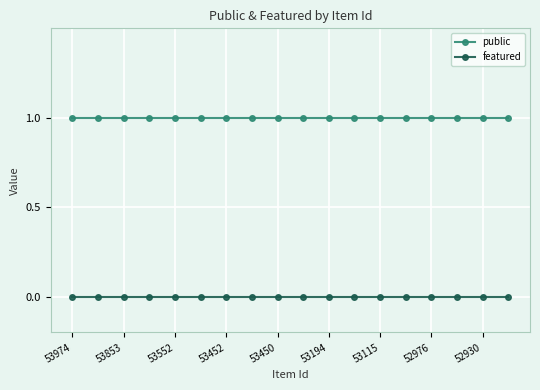

What is the sum of all public values?

18